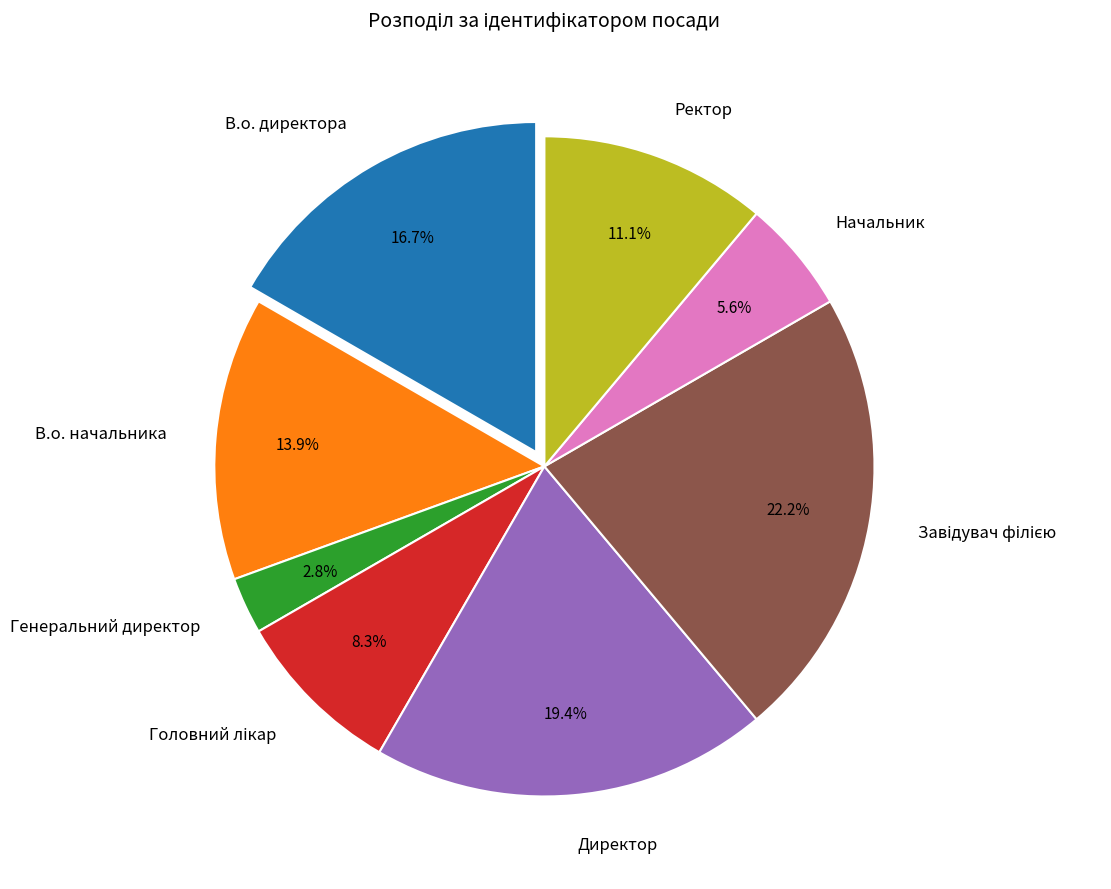

How many slices are in this pie chart?

8